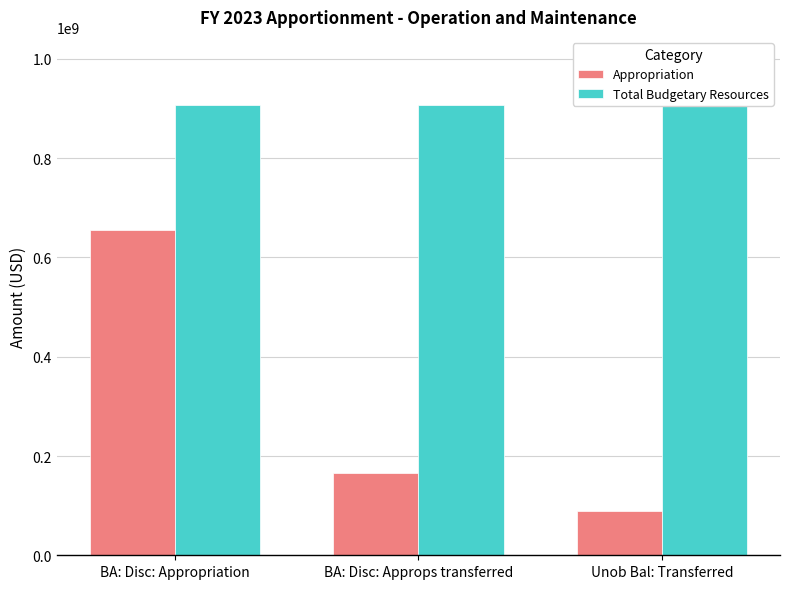

At how many categories does at least one series exceed 394014997?

3